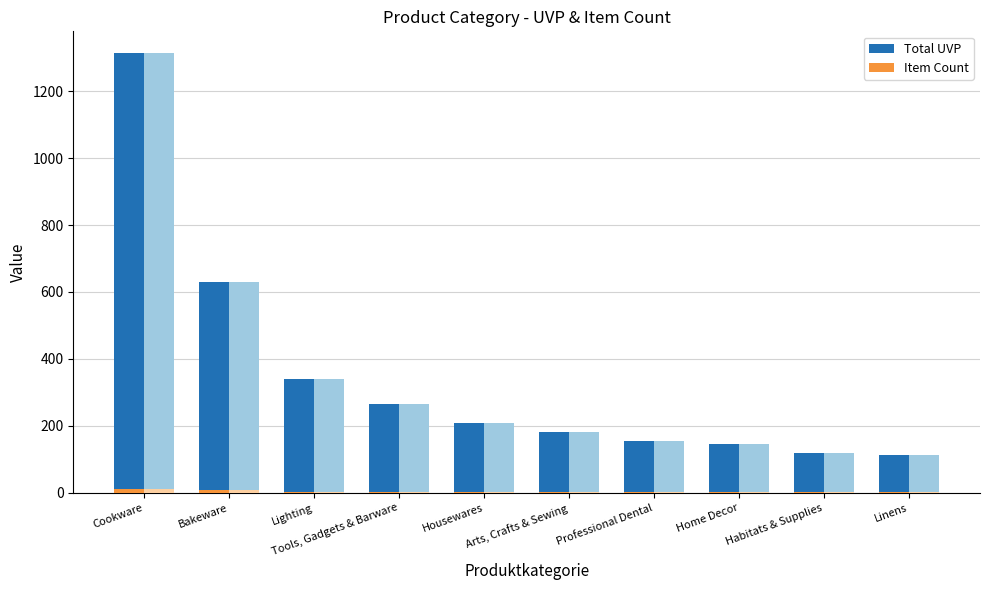

What is the label of the 3rd bar from the left?

Lighting